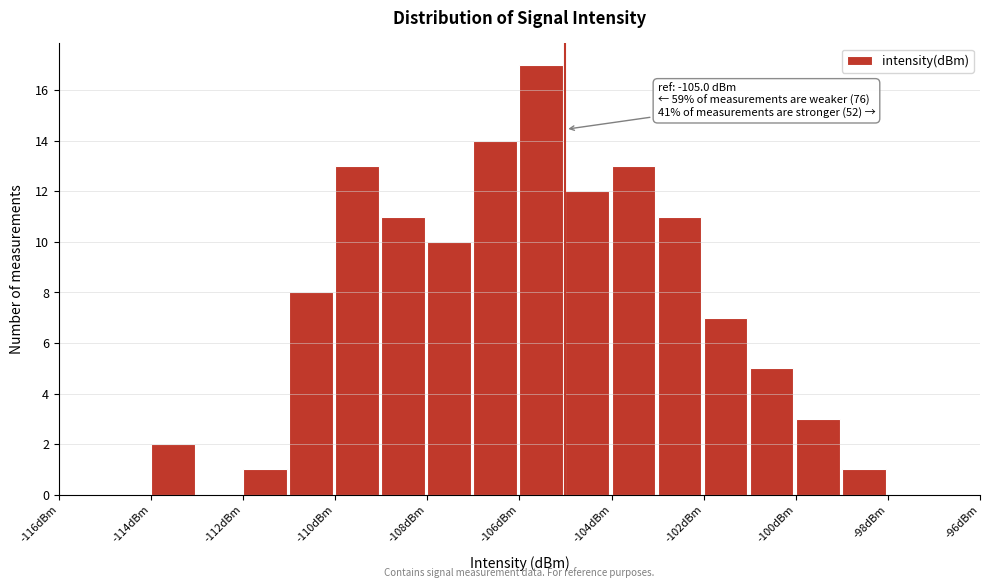

Over which range of the x-axis is the bar tallest?

-106 to -105